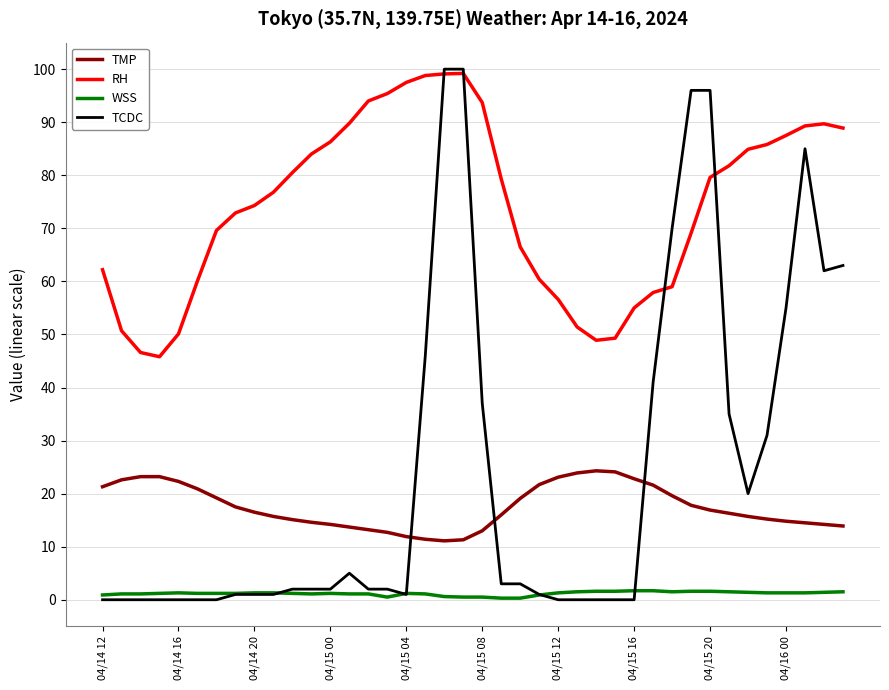

What is the maximum value for TMP?

24.3